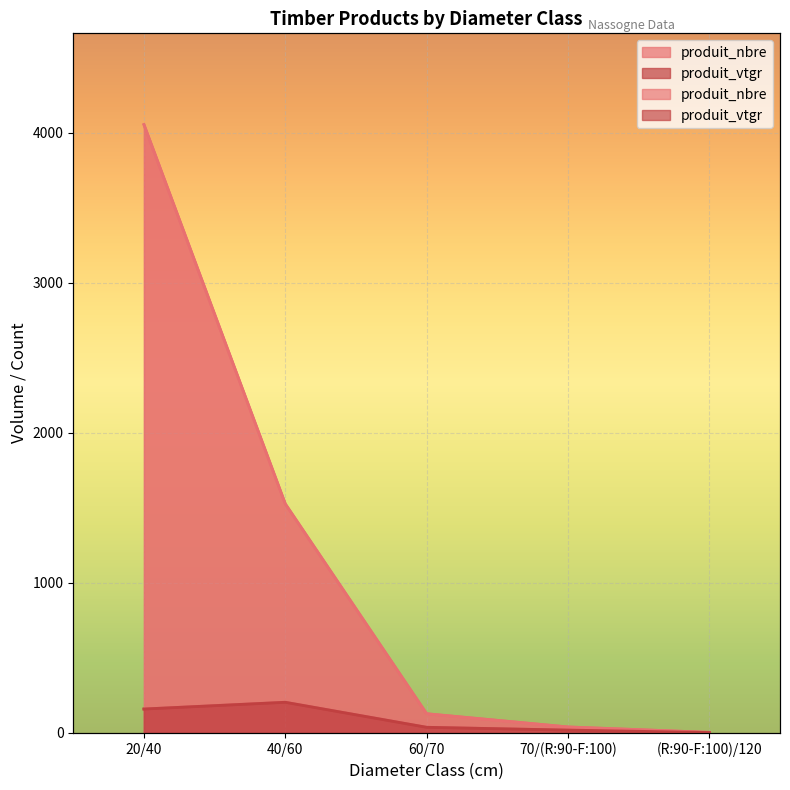

At which label does produit_nbre first exceed 128?

20/40